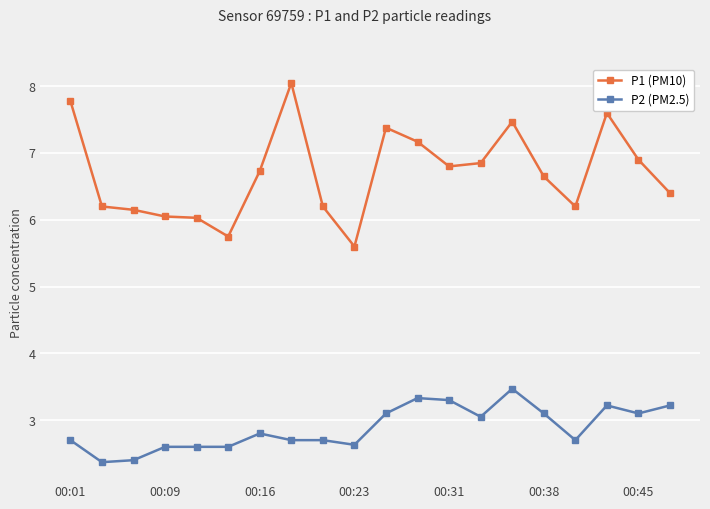

Rank the series by their average value, from highest to lowest.

P1 (PM10), P2 (PM2.5)